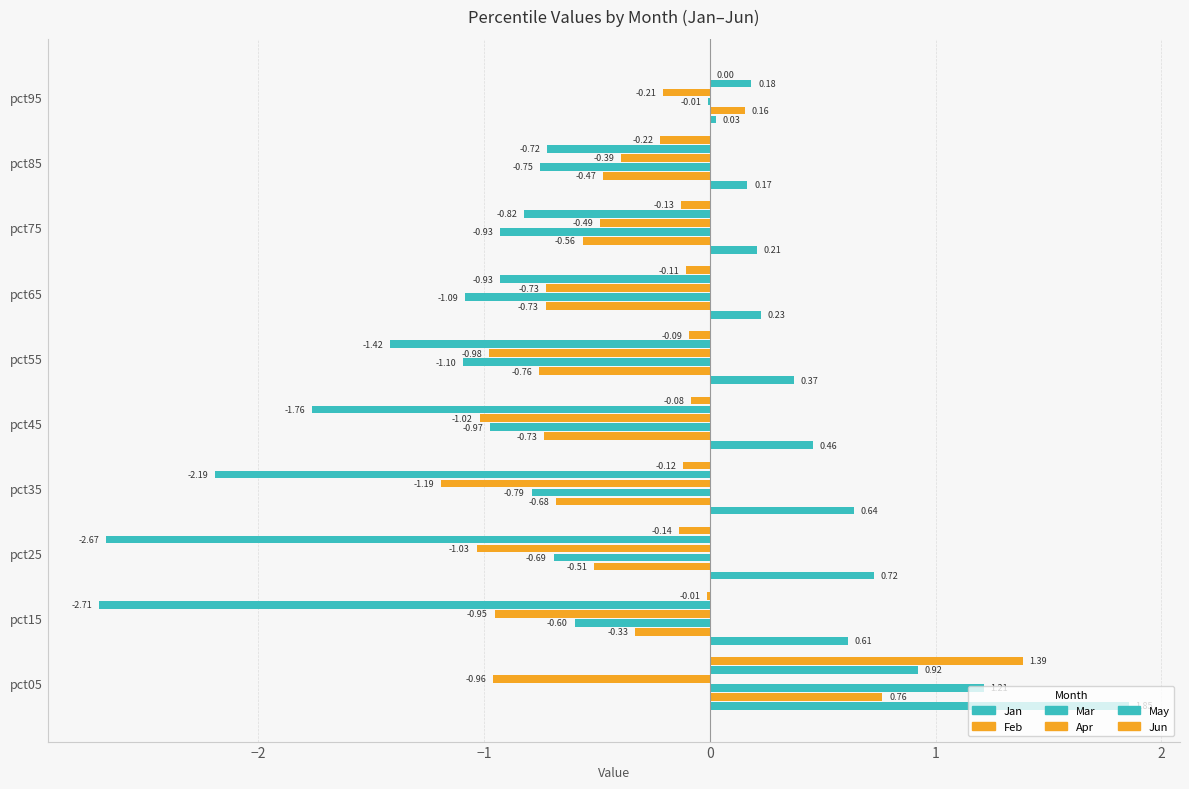

How many values in Jun are above zero?

2